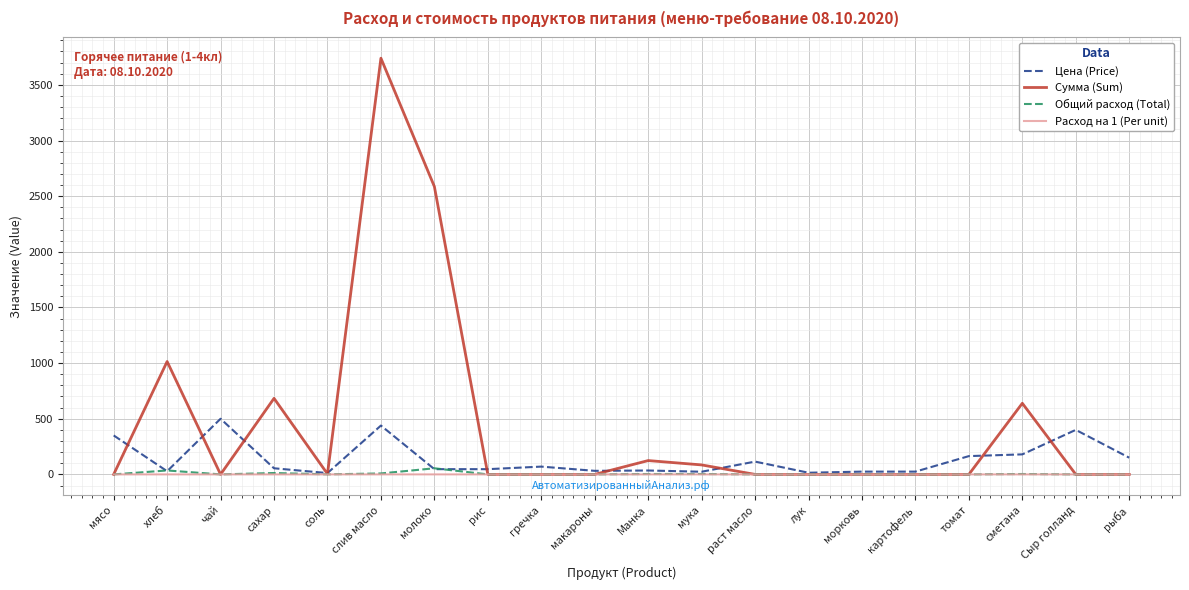

At which category is the sum across all series the highest?

слив масло